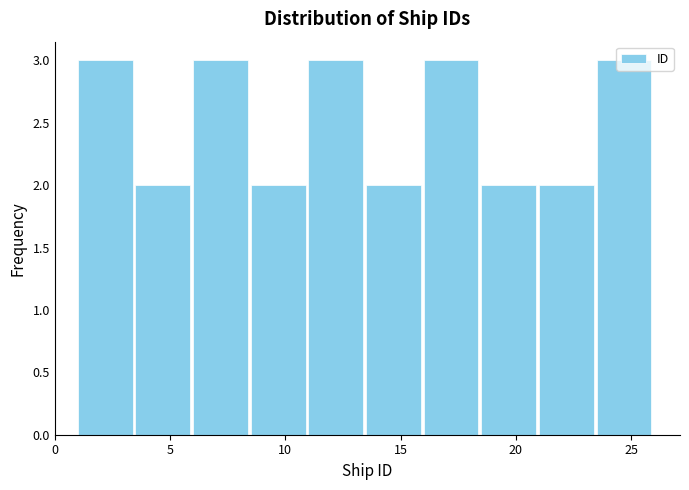

What is the height of the bar covering 23.5 to 26.0 on the x-axis? The values are not printed on the chart, so give them approximately, as read against the axis.

3